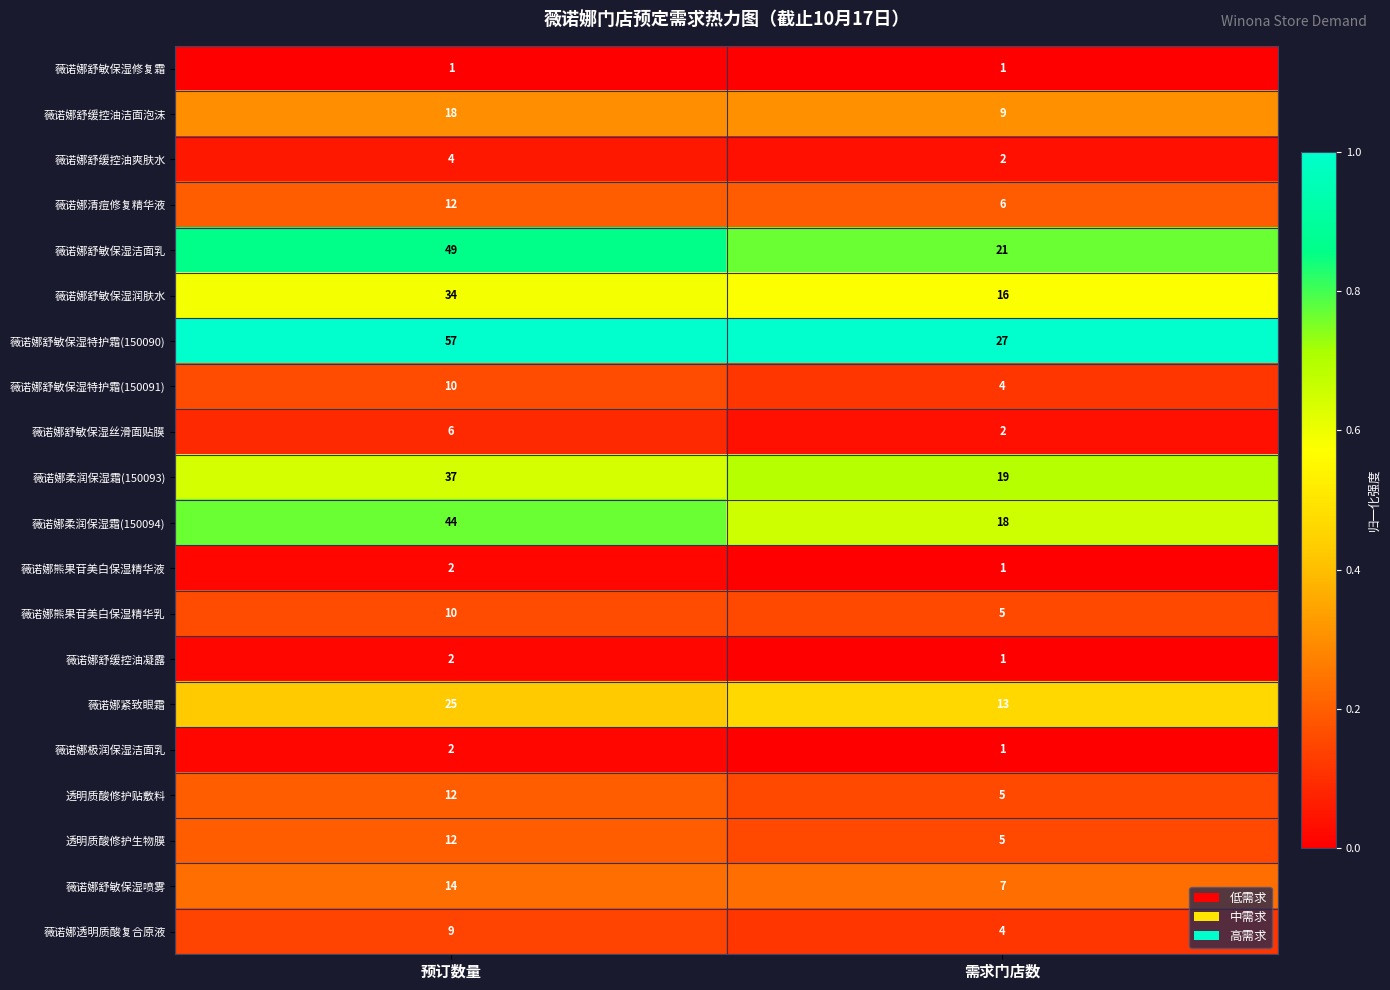

At which label is 薇诺娜舒缓控油凝露 closest to 1?

需求门店数